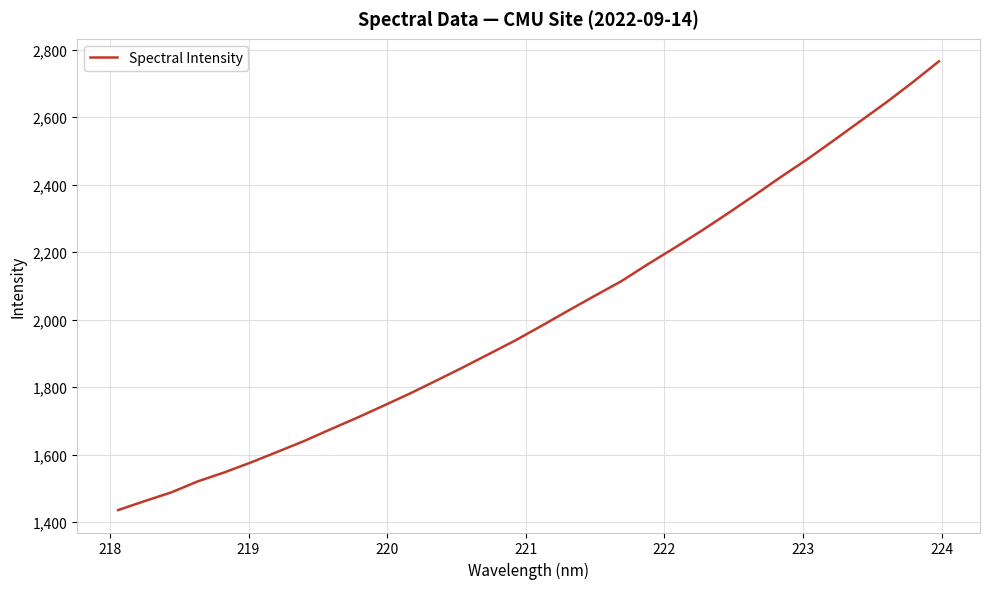

What is the average value?

2010.9